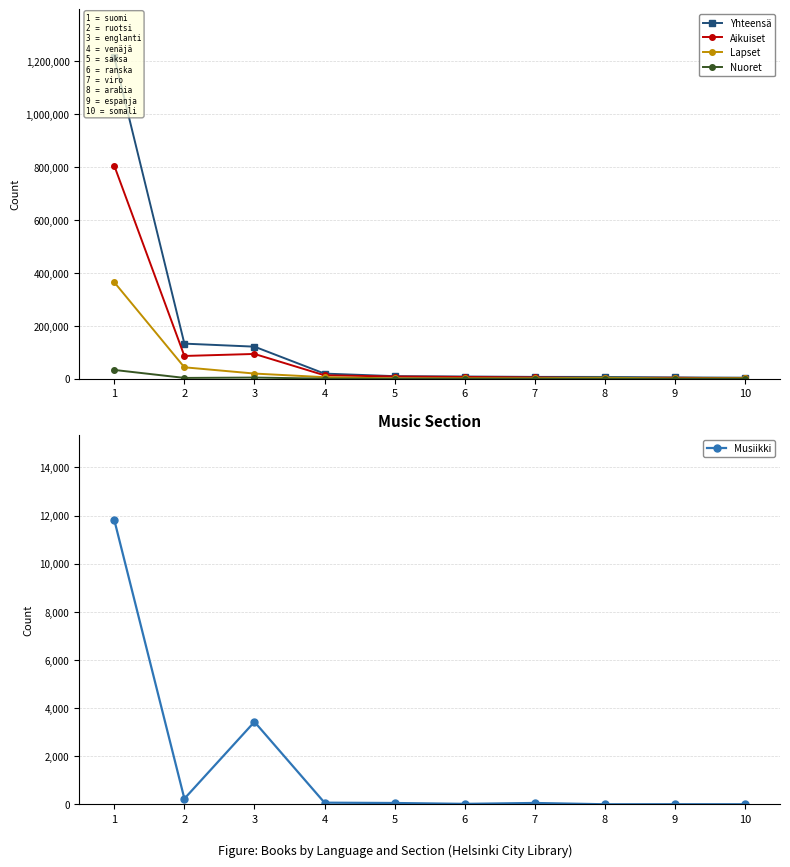

Rank the categories by Musiikki value from lowest to highest.

8, 10, 9, 6, 5, 7, 4, 2, 3, 1